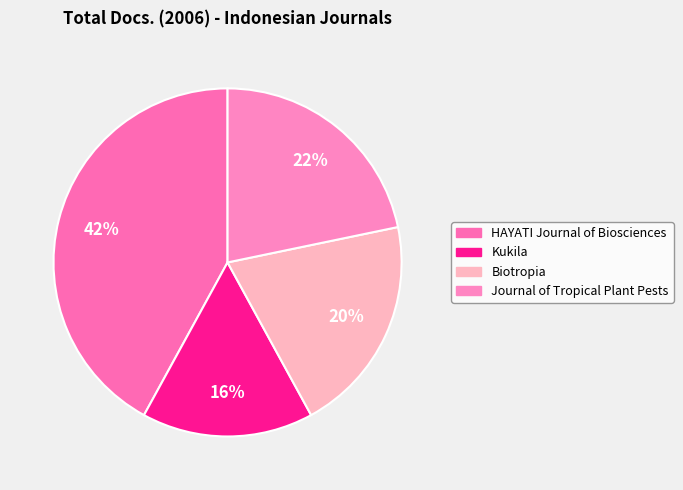

Which category has the biggest portion of the pie?

HAYATI Journal of Biosciences